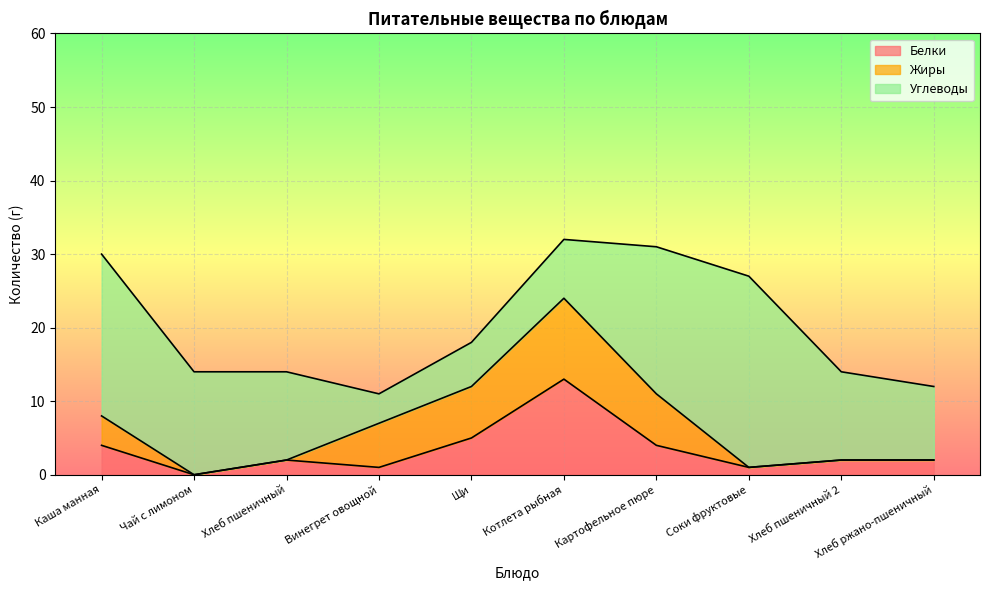

What is the difference between the maximum and minimum values in the Белки series?

13